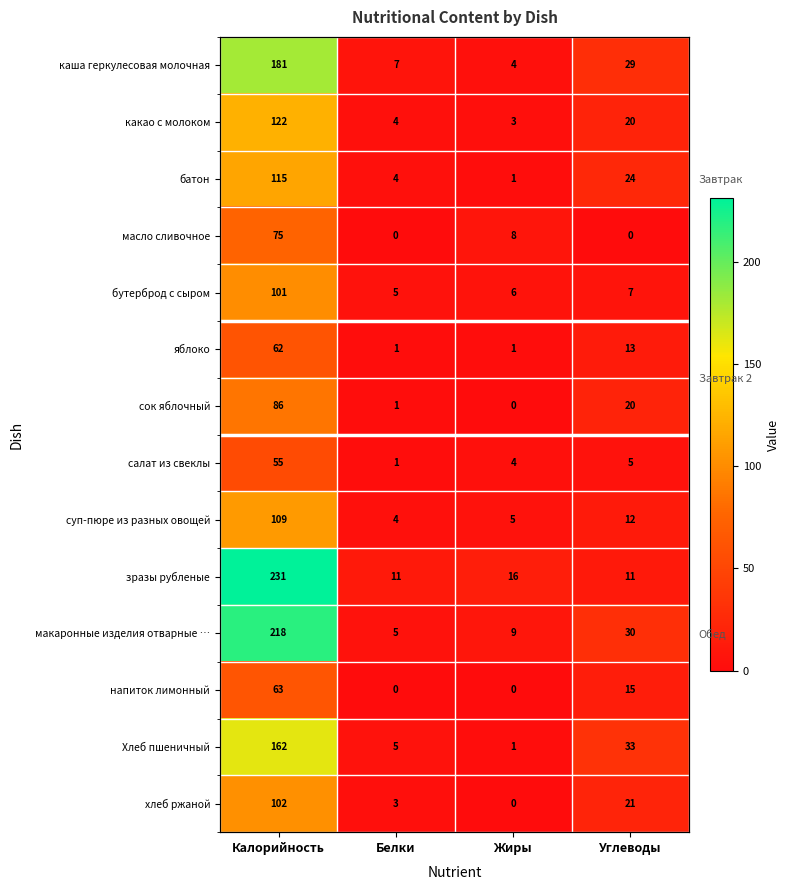

Rank the series by their maximum value, from lowest to highest.

салат из свеклы, яблоко, напиток лимонный, масло сливочное, сок яблочный, бутерброд с сыром, хлеб ржаной, суп-пюре из разных овощей, батон, какао с молоком, Хлеб пшеничный, каша геркулесовая молочная, макаронные изделия отварные …, зразы рубленые